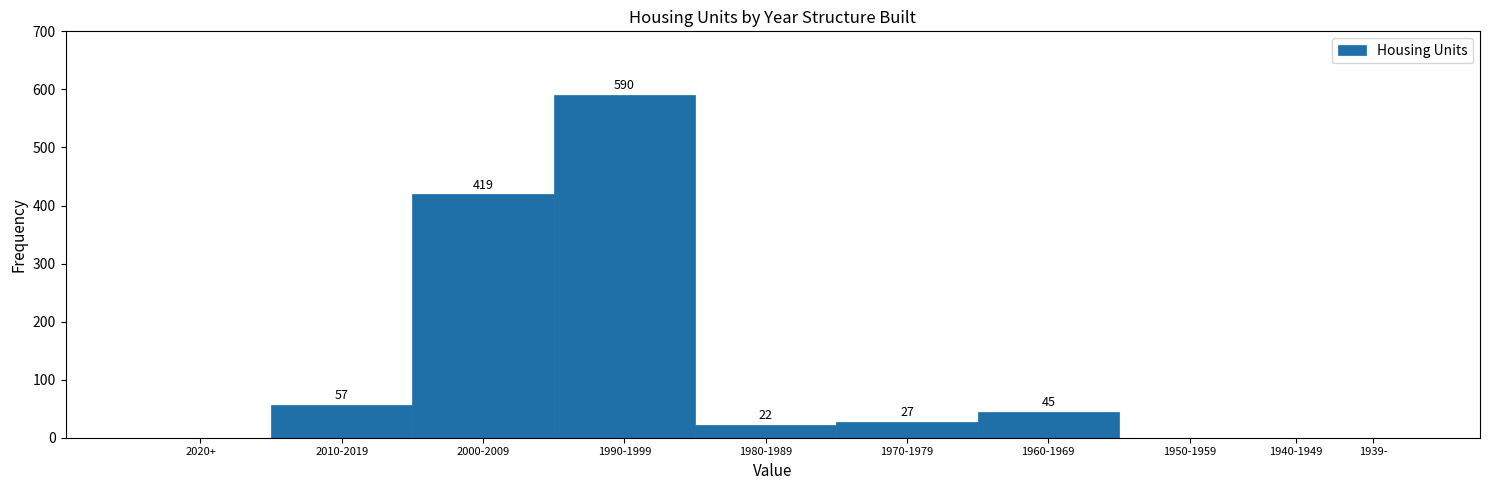

Reading left to right, transcribe all the data shown in this chart.

2020+=0	2010-2019=57	2000-2009=419	1990-1999=590	1980-1989=22	1970-1979=27	1960-1969=45	1950-1959=0	1940-1949=0	1939-=0